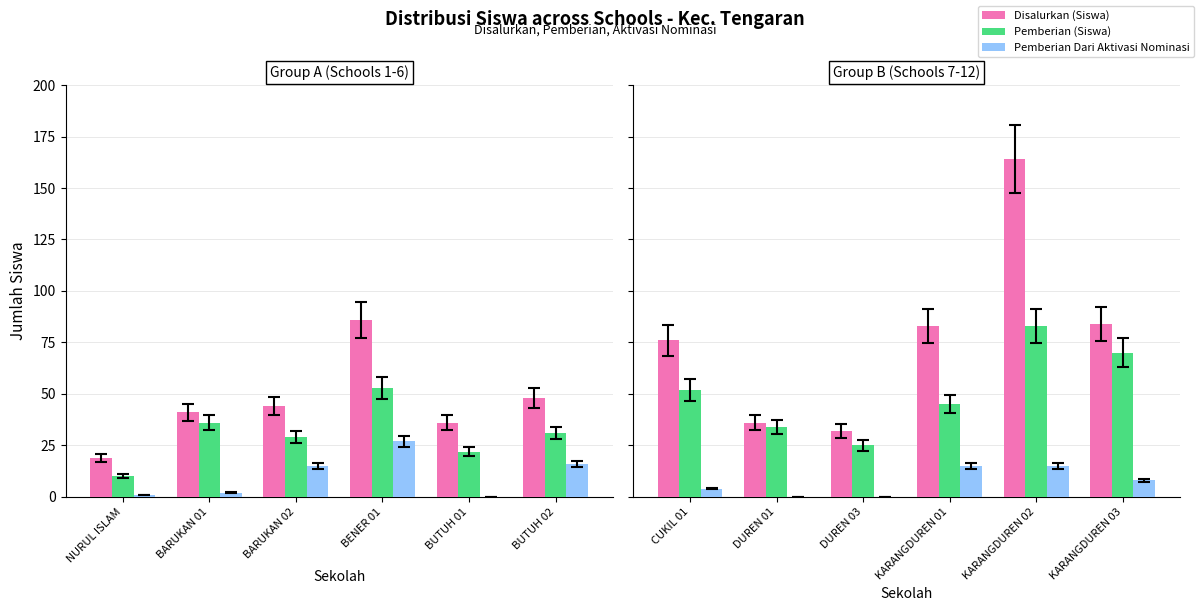

What position from the left is BUTUH 01?

5